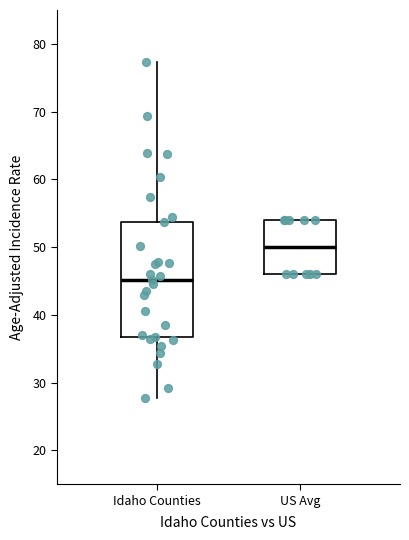

Reading left to right, read every box against the y-axis: the position of its median line, the range the box covers, and the ends of its whiskers. The values are not printed on the chart, so give them approximately, as read against the axis.

Idaho Counties: median 45, box 37 to 54, whiskers 28 to 77
US Avg: median 50, box 46 to 54, whiskers 46 to 54